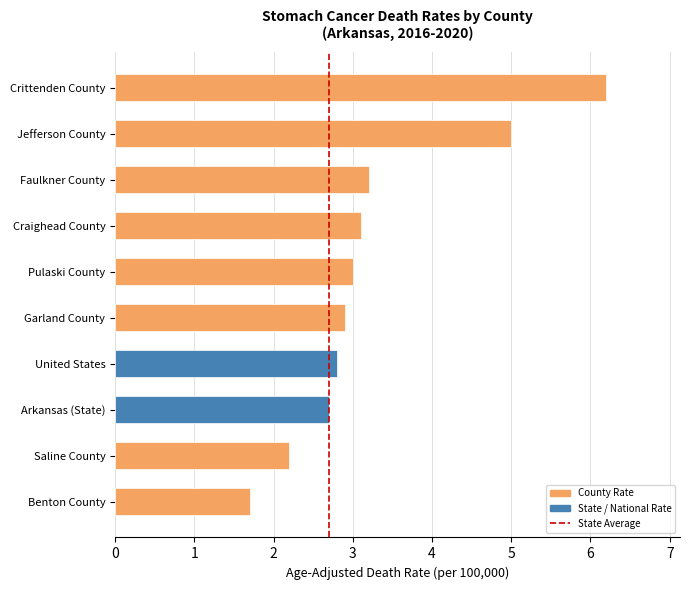

Where is the data nearest to the value 3?

Pulaski County